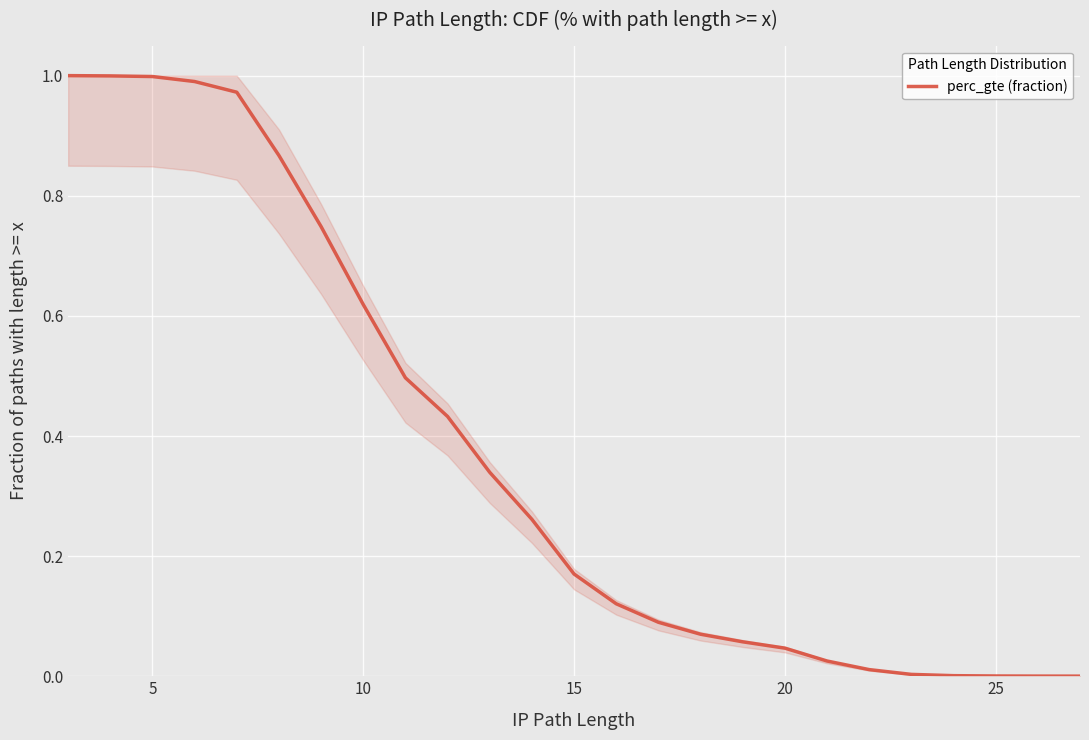

True or false: the data has more than 1 interior local peaks.

False